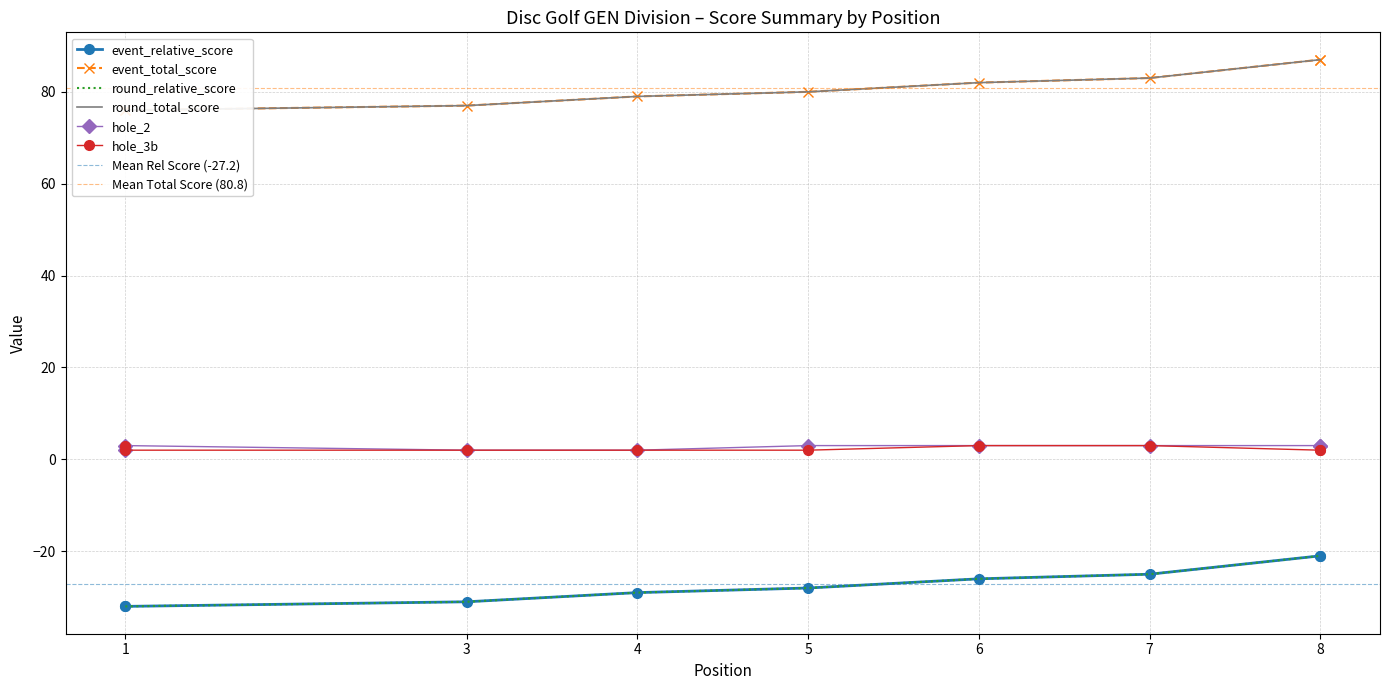

What is the value of the hole_2 point at the 3rd from the left?

2